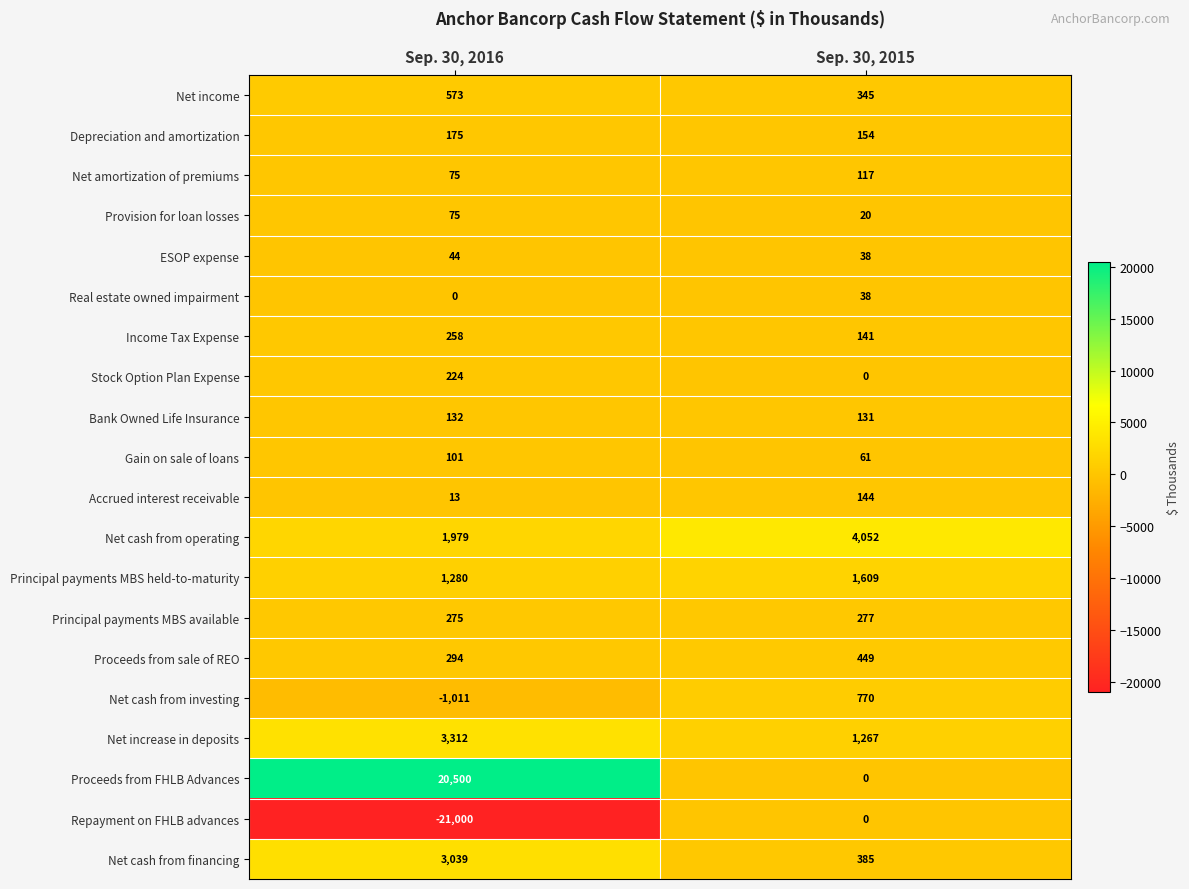

What is the difference between the maximum and minimum values in the Proceeds from sale of REO series?

155